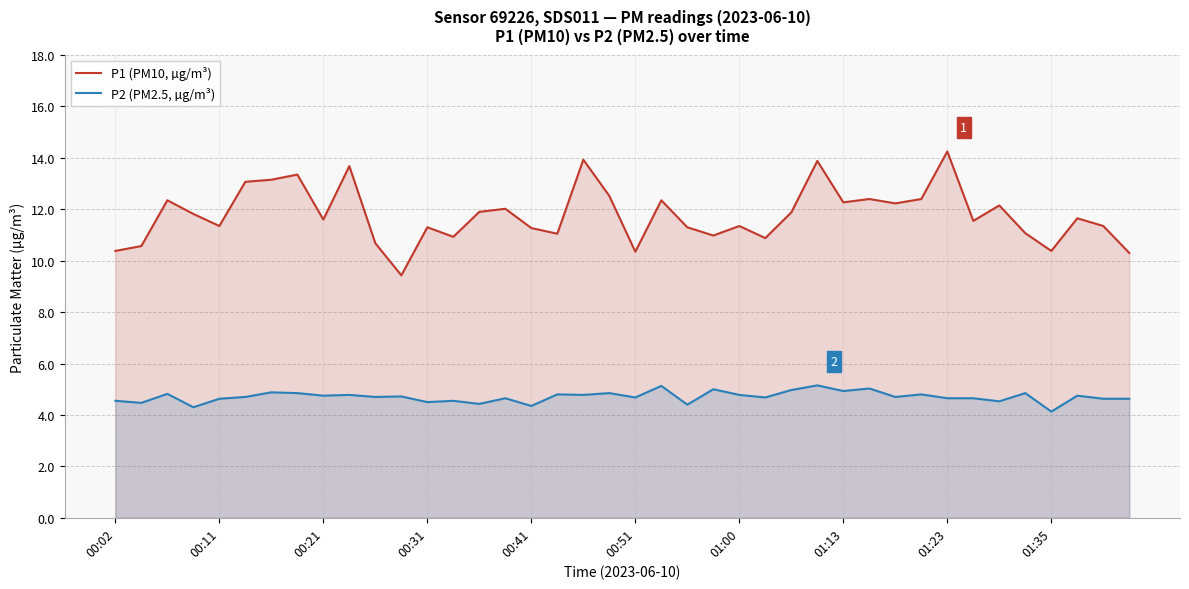

True or false: P1 (PM10, µg/m³) and P2 (PM2.5, µg/m³) intersect in this chart.

False